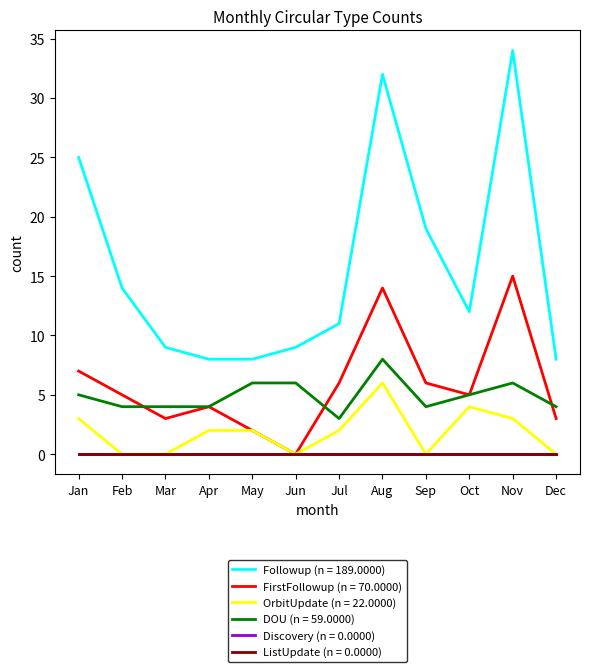

Does the chart display data point markers on the line(s)?

No